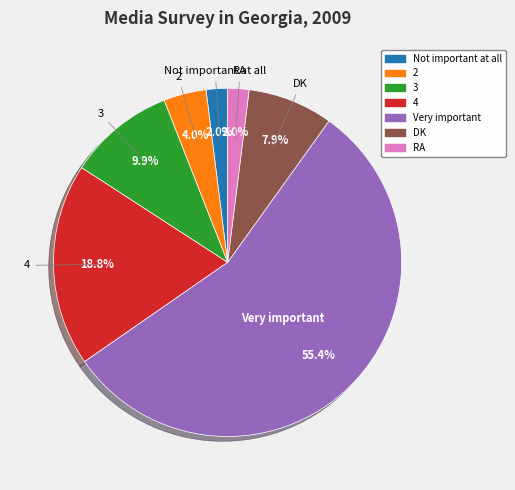

Approximately how many times larger is the value at 3 compared to RA?

5.0